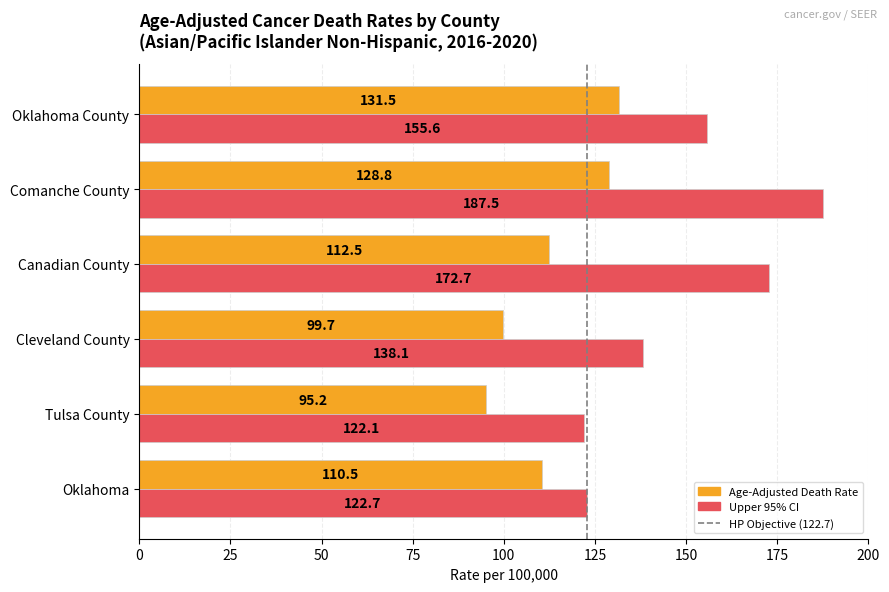

Which category has the highest value across all series?

Comanche County